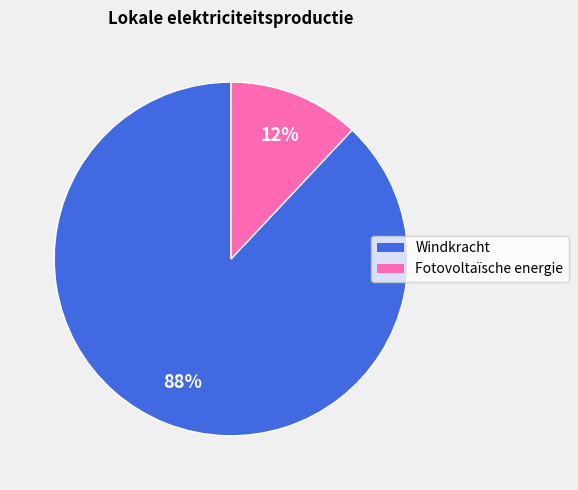

Combined, do Fotovoltaïsche energie and Windkracht account for over 50%?

Yes